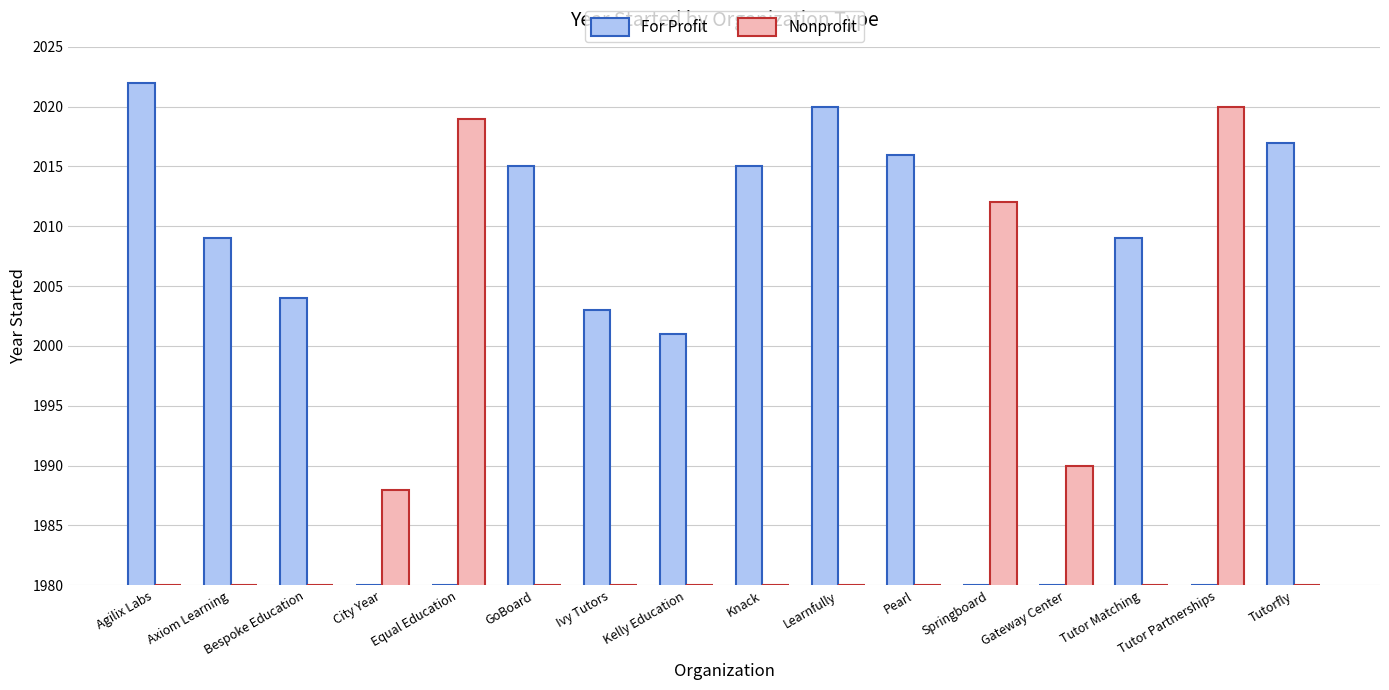

What is the label of the 16th bar from the left?

Tutorfly